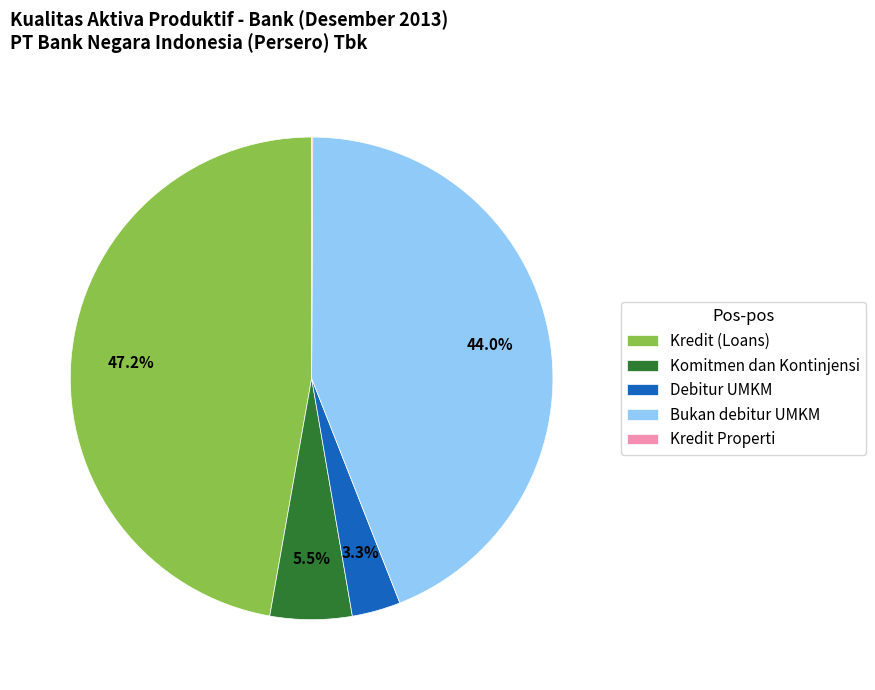

Is there any slice that represents more than half of the pie?

No